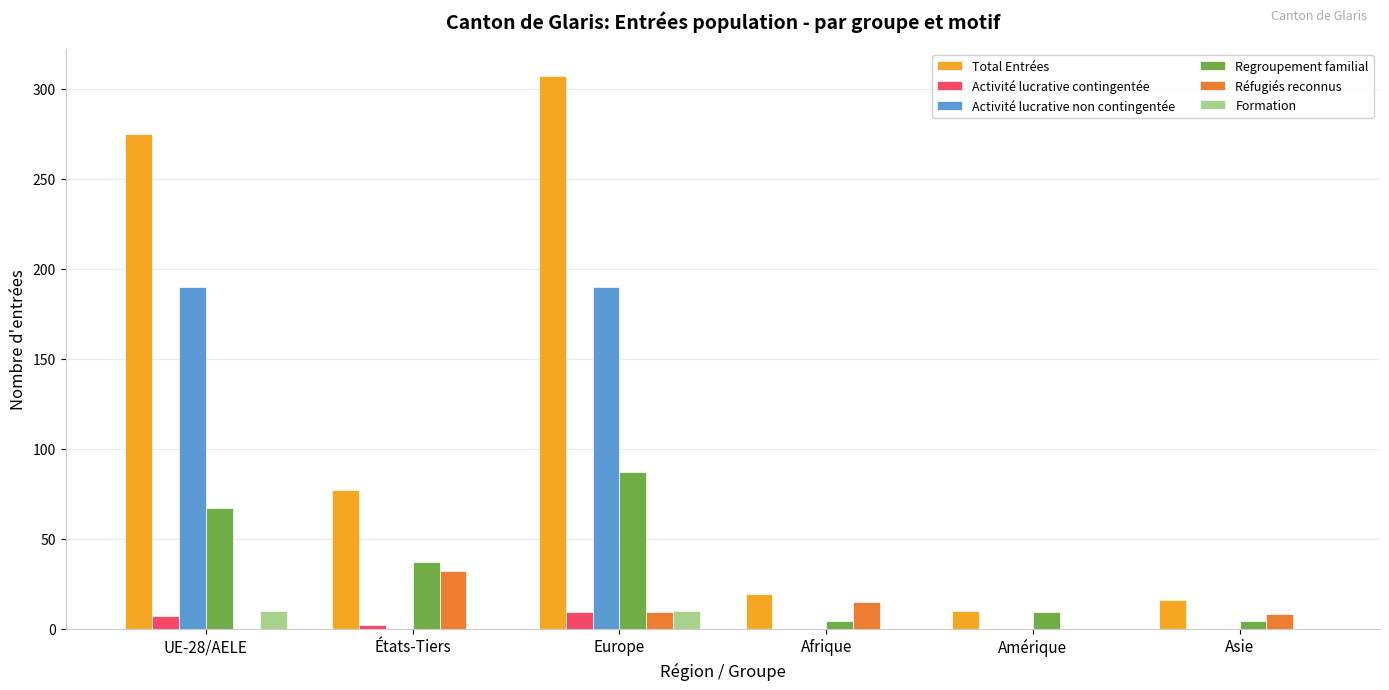

At which label does Activité lucrative contingentée first exceed 2?

UE-28/AELE